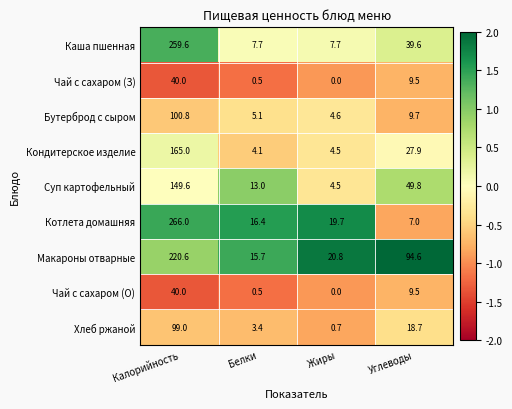

Which series has the largest total across all categories?

Макароны отварные